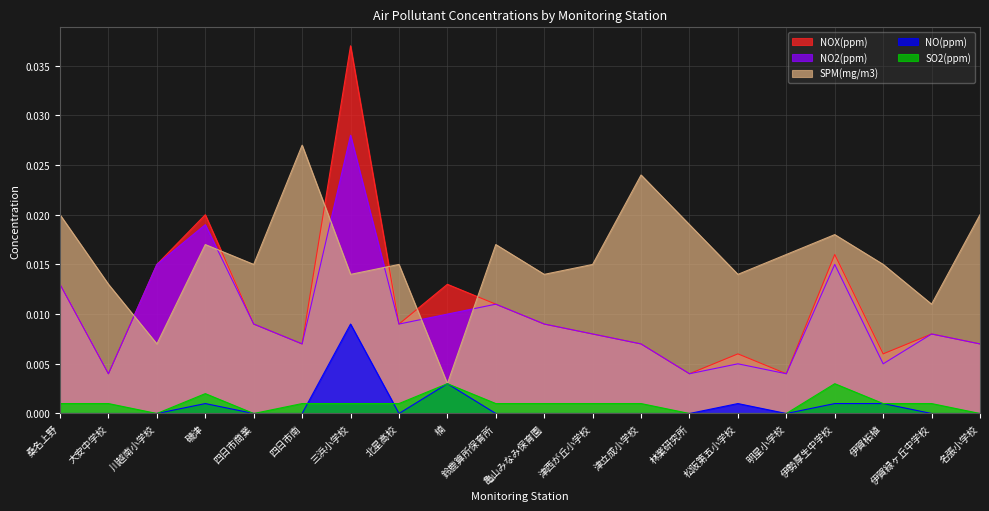

Which series has the largest total across all categories?

SPM(mg/m3)